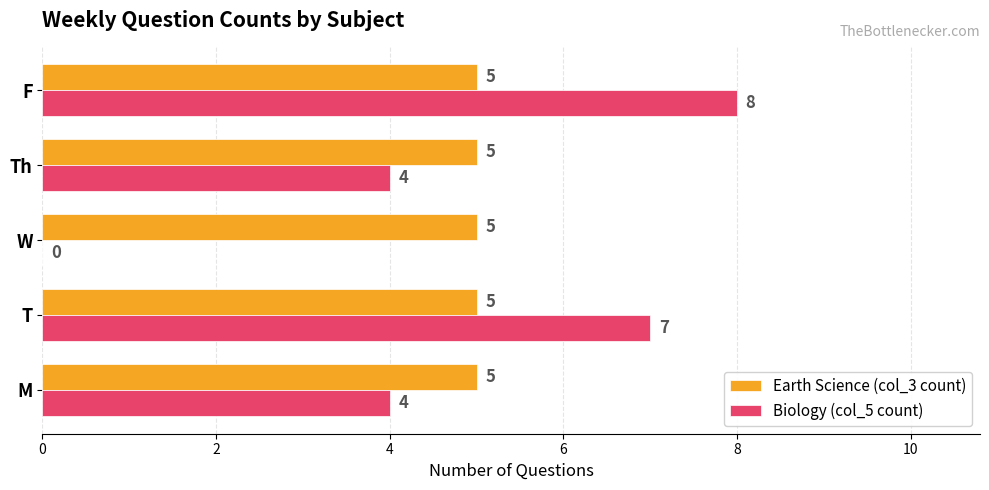

Which series changed the most between W and Th?

Biology (col_5 count)